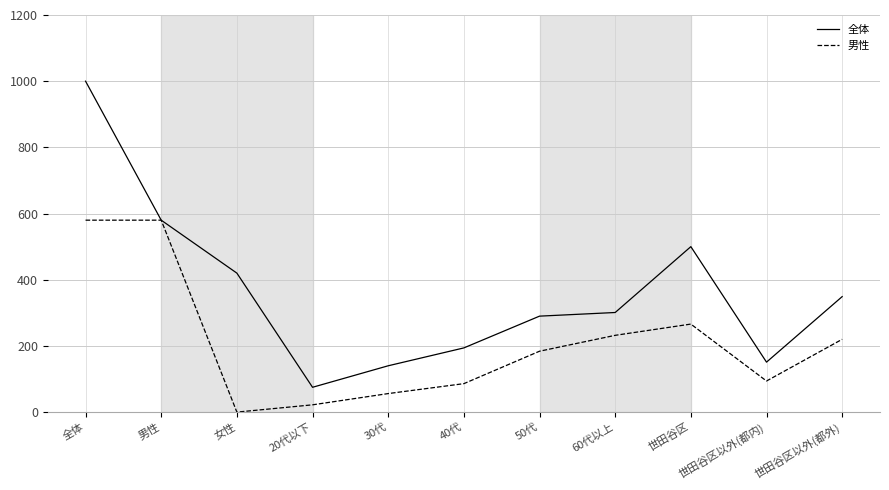

What value does the 男性 series have at 20代以下?

22